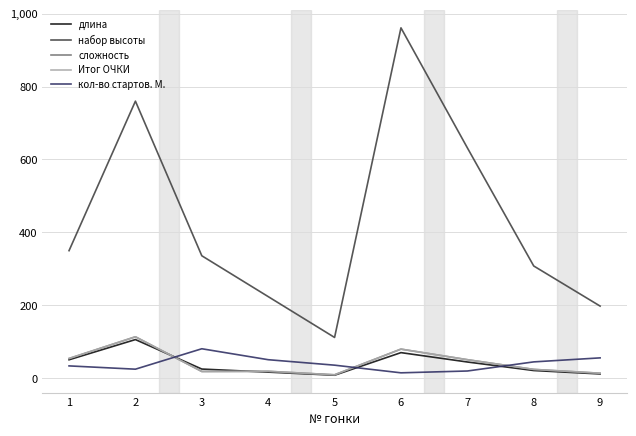

Where is кол-во стартов. М. nearest to the value 48?

4